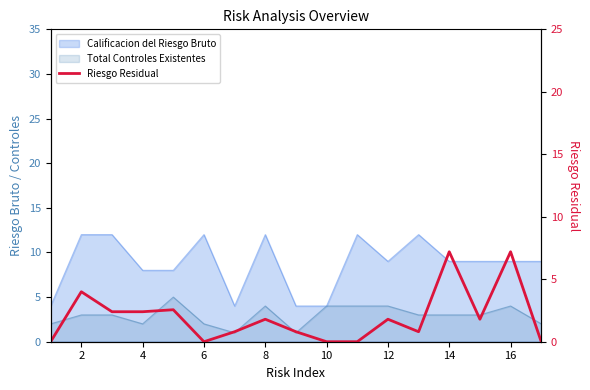

What is the greatest value displayed?

7.2